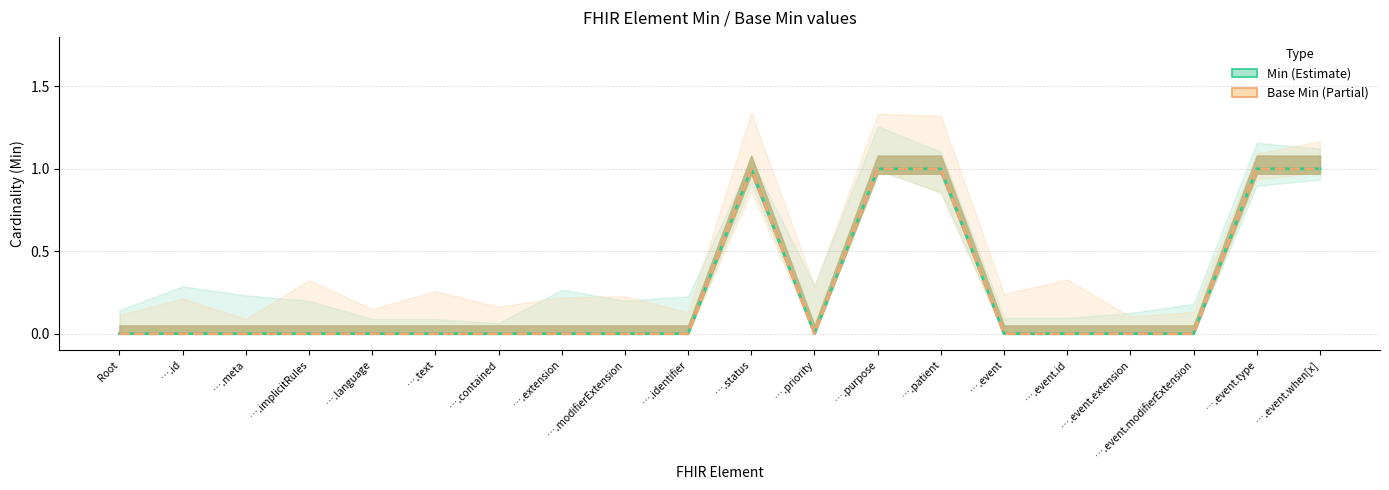

Between ….meta and ….implicitRules, which series saw the biggest shift?

Min